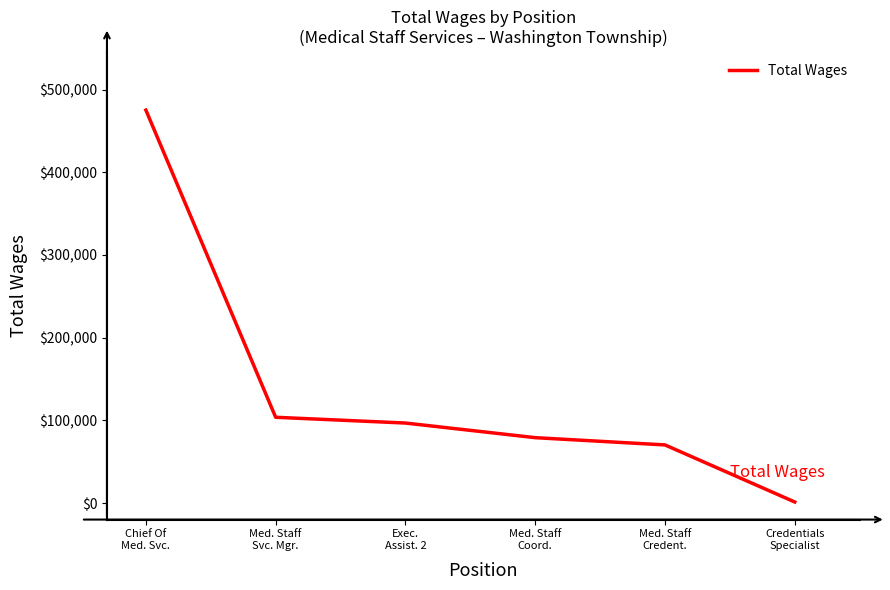

At which category does the chart reach its peak across all series?

Chief Of
Med. Svc.